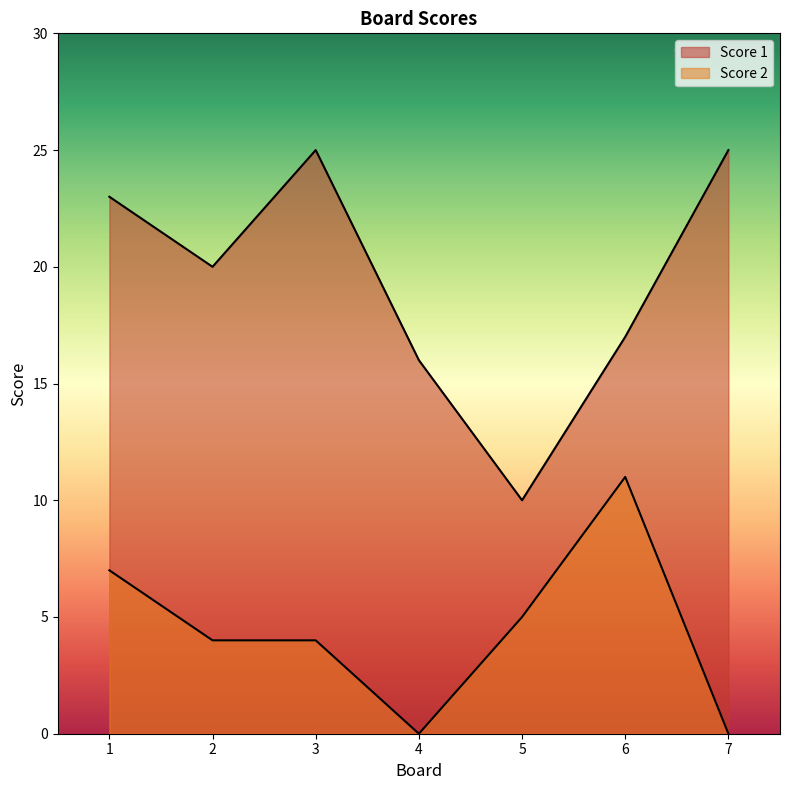

What are all the series names shown in the legend?

Score 1, Score 2